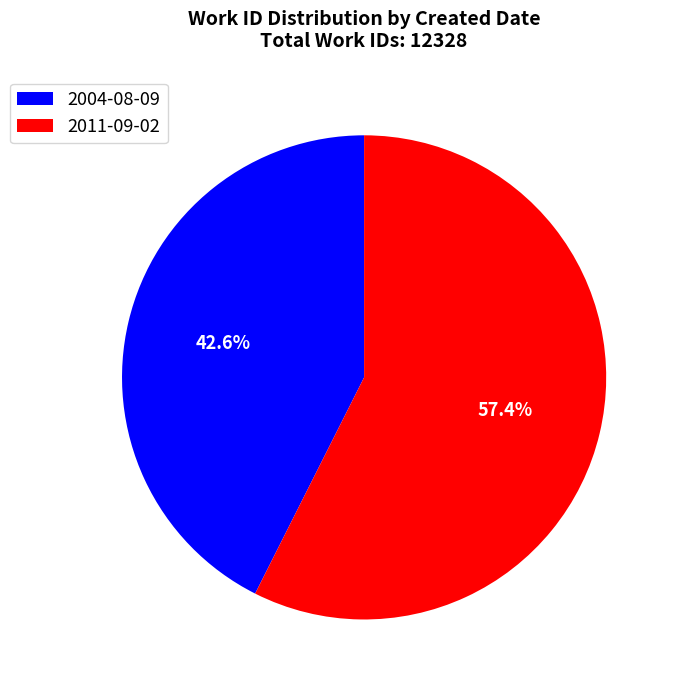

What percentage is the 2004-08-09 slice, to the nearest percent?

43%